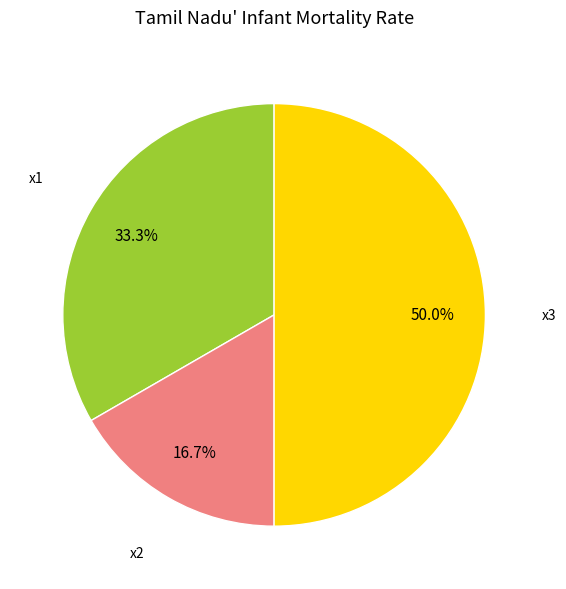

Which has a higher value, x2 or x3?

x3